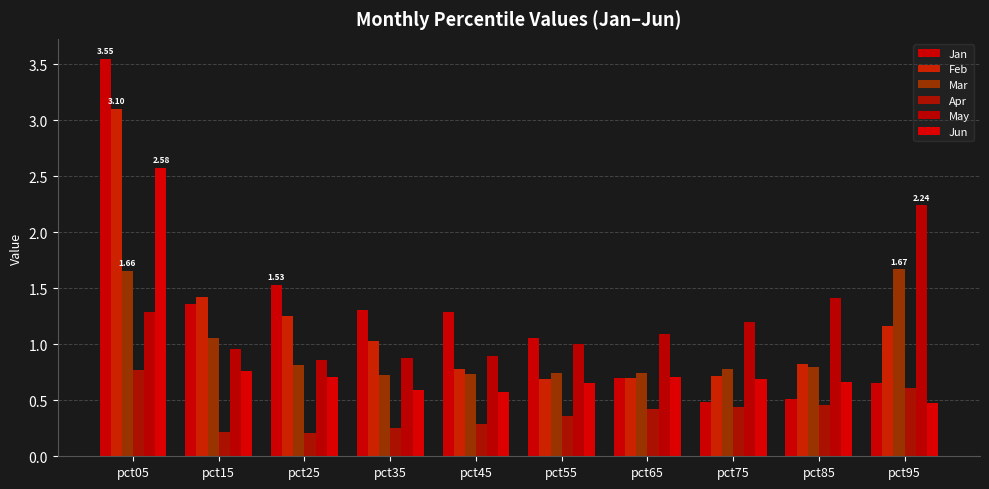

List the labels in order of Jun value, smallest first.

pct95, pct45, pct35, pct55, pct85, pct75, pct65, pct25, pct15, pct05